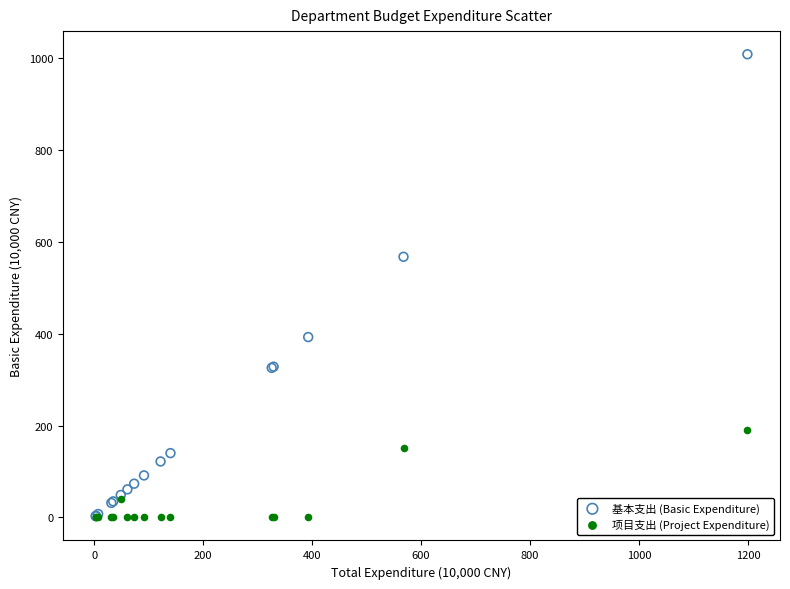

In the 基本支出 (Basic Expenditure) series, what Y value is closest to 505?

567.7